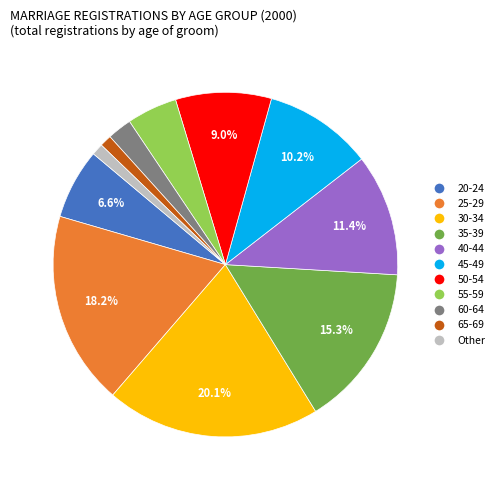

What is the ratio of the value at 30-34 to the value at 35-39?

1.3